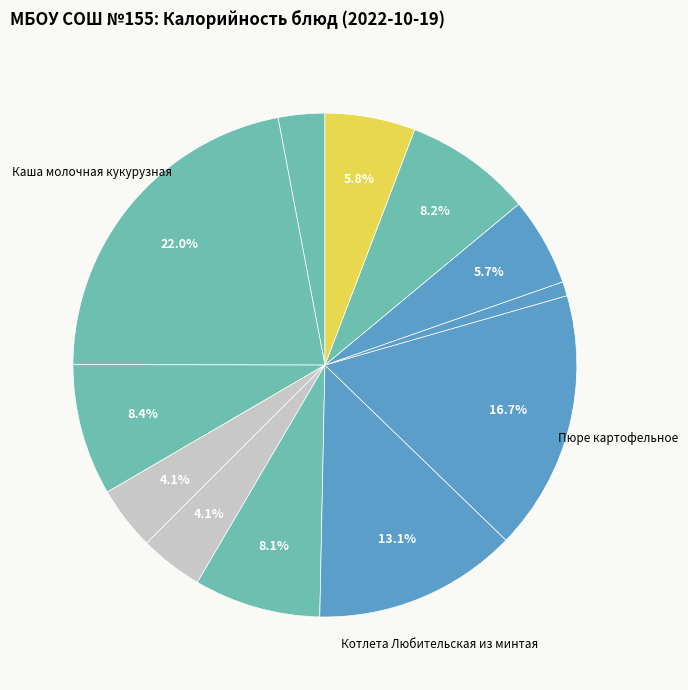

Which slice is the smallest?

Соус белый основной